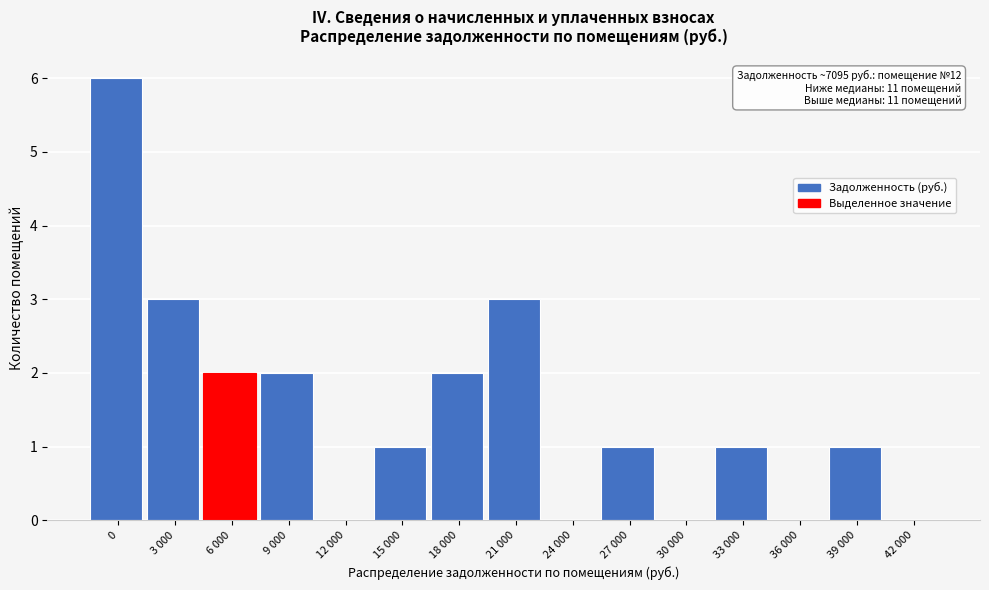

Reading left to right, extract all data points from this chart.

0=6	3 000=3	6 000=2	9 000=2	12 000=0	15 000=1	18 000=2	21 000=3	24 000=0	27 000=1	30 000=0	33 000=1	36 000=0	39 000=1	42 000=0